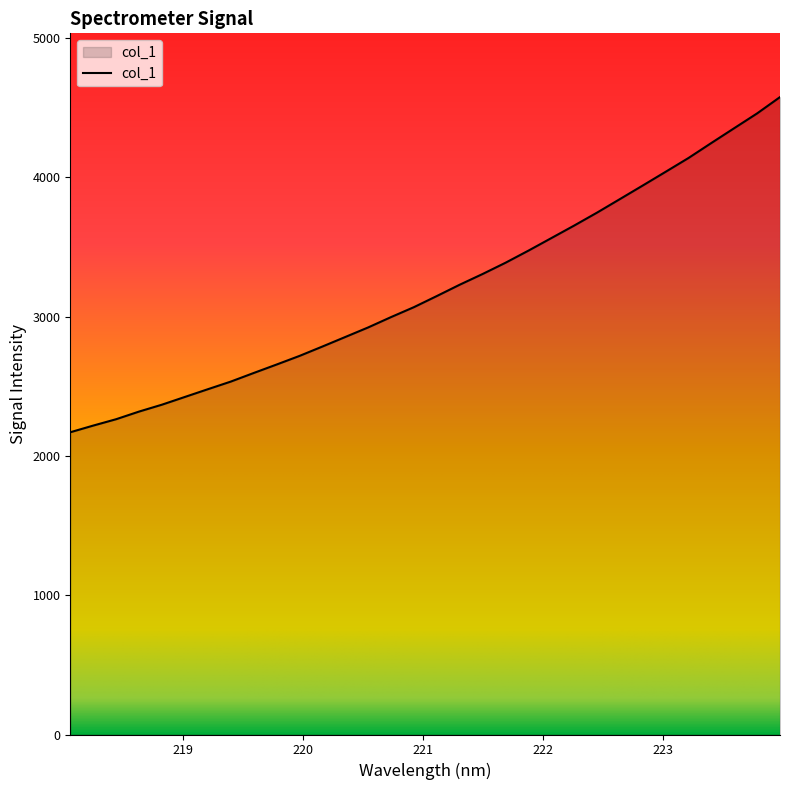

What is the difference between the maximum and minimum values?

2406.7